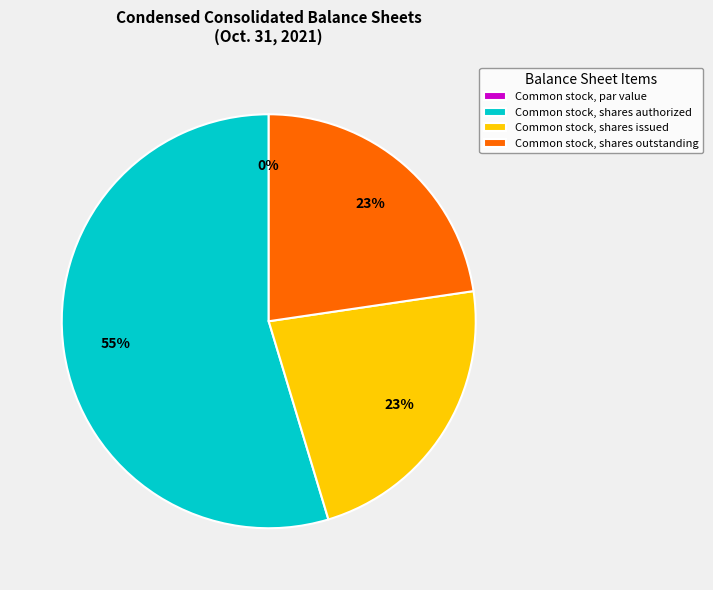

Does Common stock, shares outstanding account for over 50% of the chart?

No